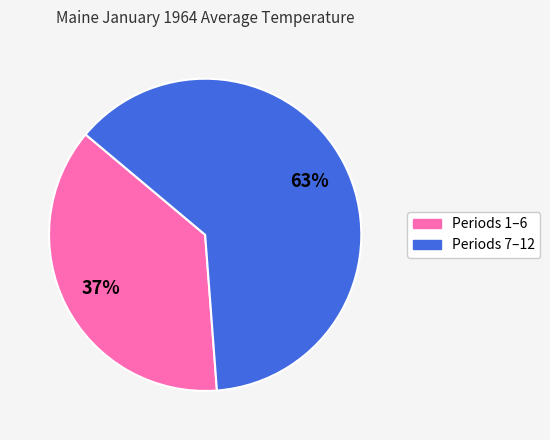

To the nearest percent, what is the average slice percentage?

50%